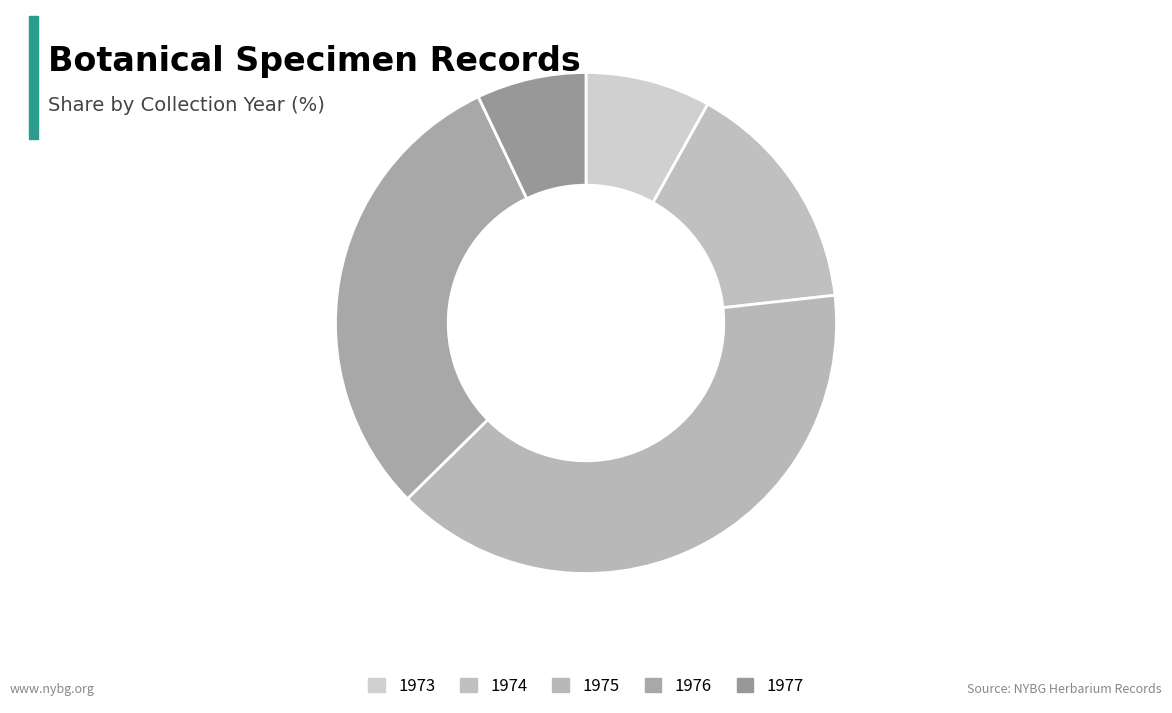

How many segments does this pie chart have?

5